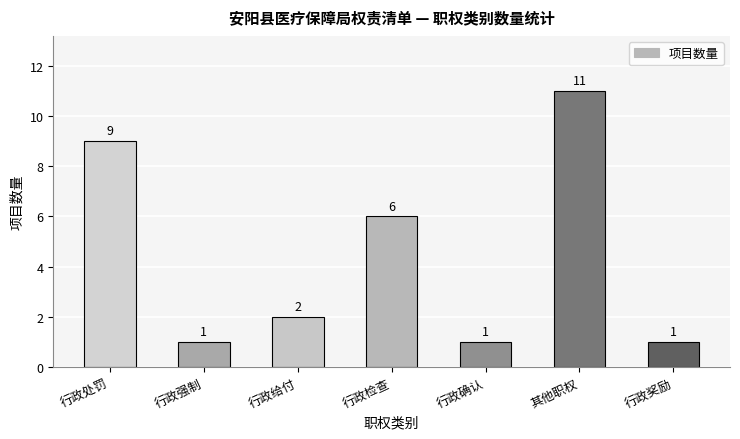

What is the value of the 4th bar from the left?

6